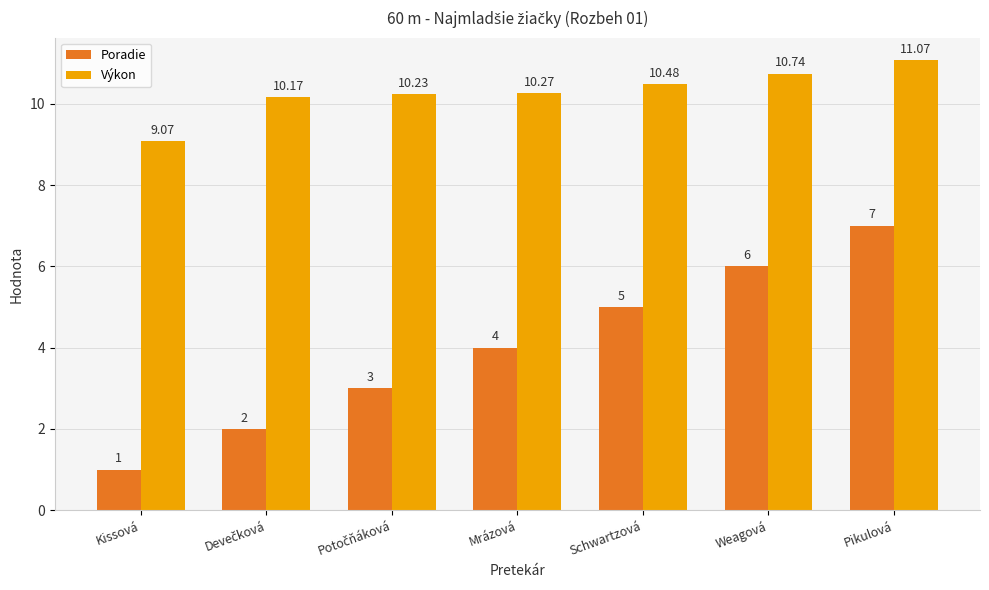

Rank the series by their average value, from highest to lowest.

Výkon, Poradie